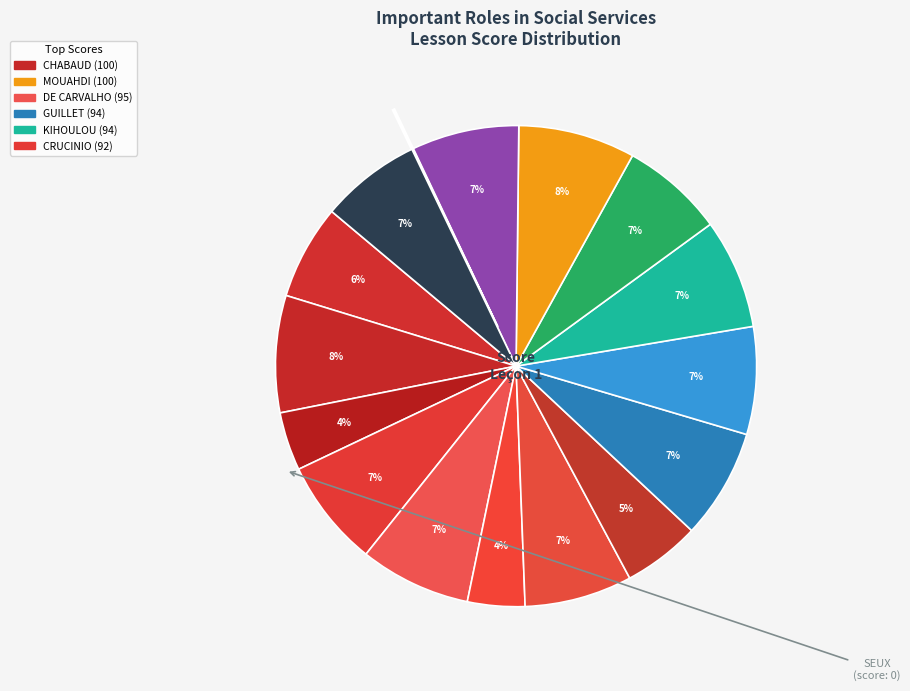

Count the number of slices in the pie.

16